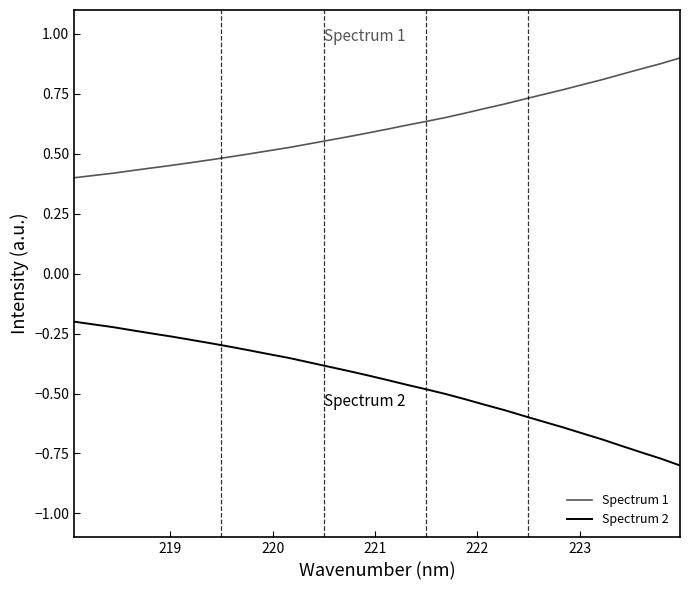

Which series has the largest total across all categories?

Spectrum 1